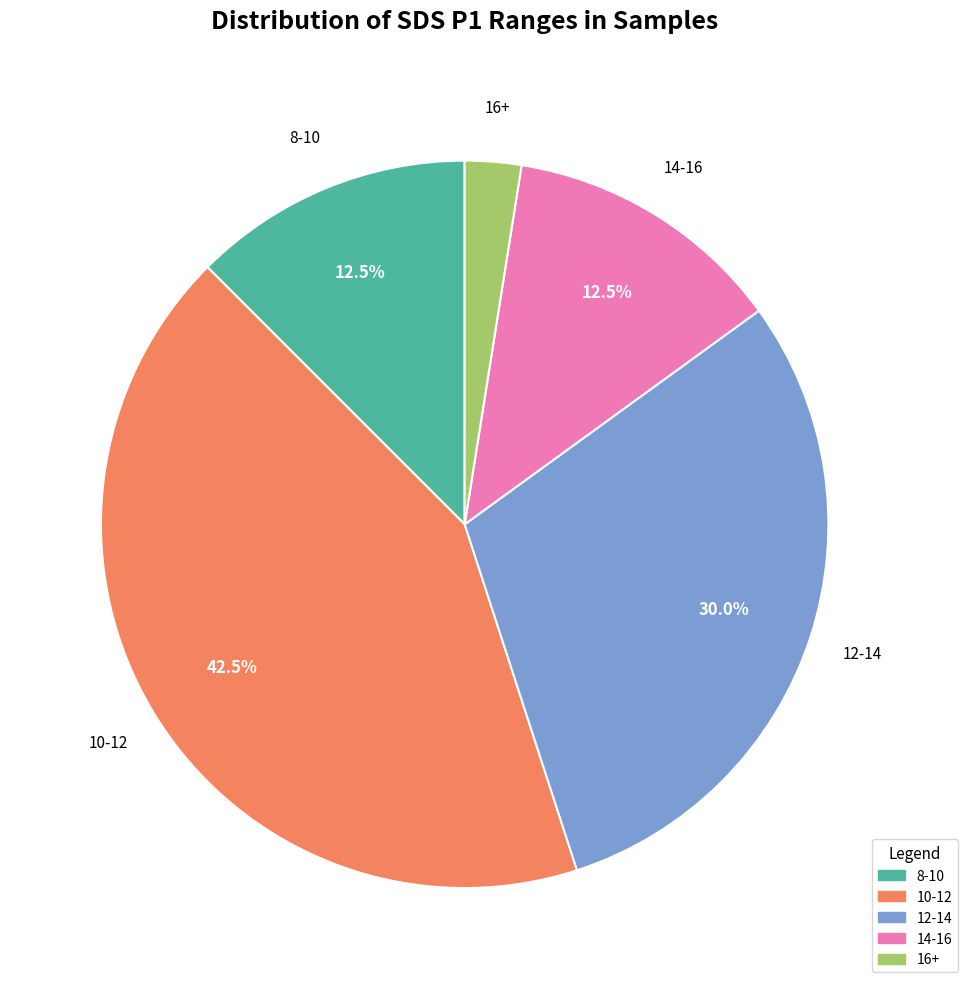

Is there a majority slice in this chart?

No